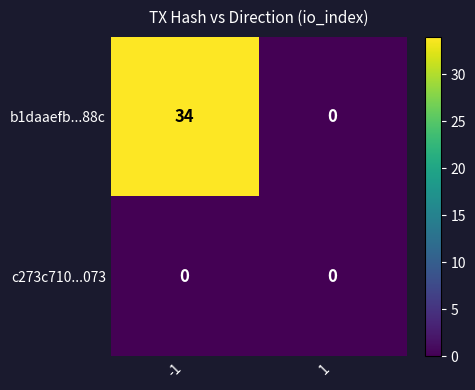

Which series has the largest range (max minus min)?

b1daaefb...88c